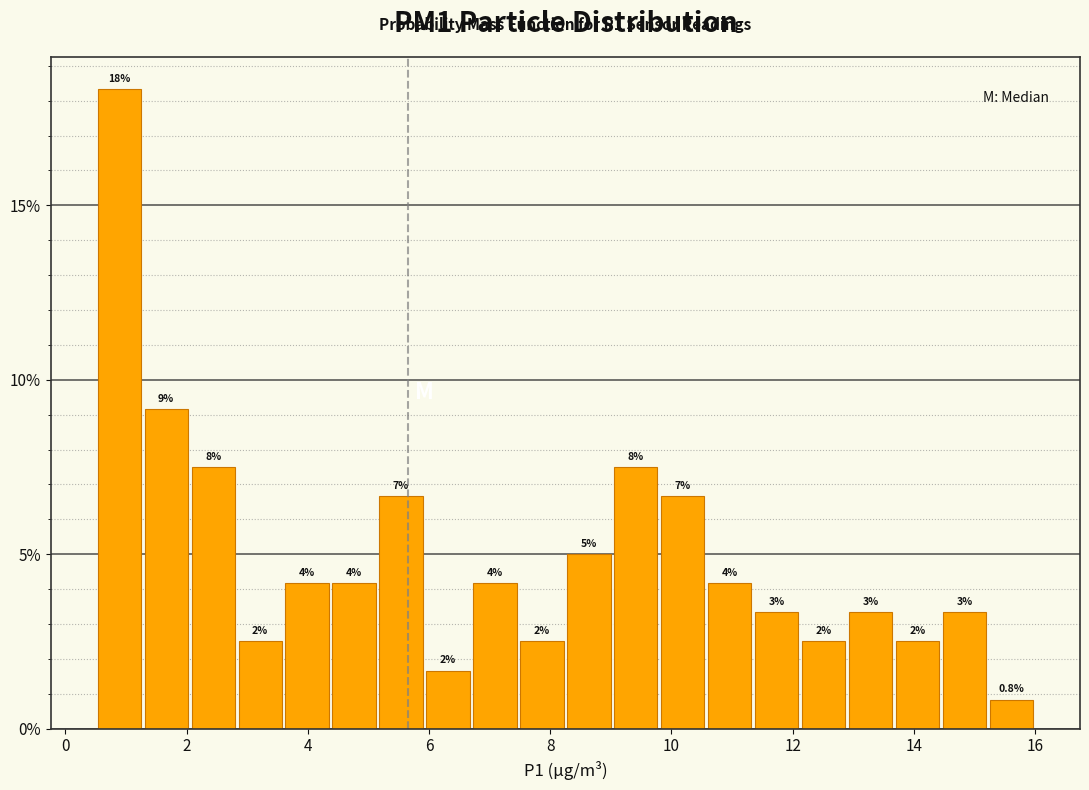

Around what value on the x-axis is the tallest bar? Give the approximate position of its centre, as read against the axis.

0.8